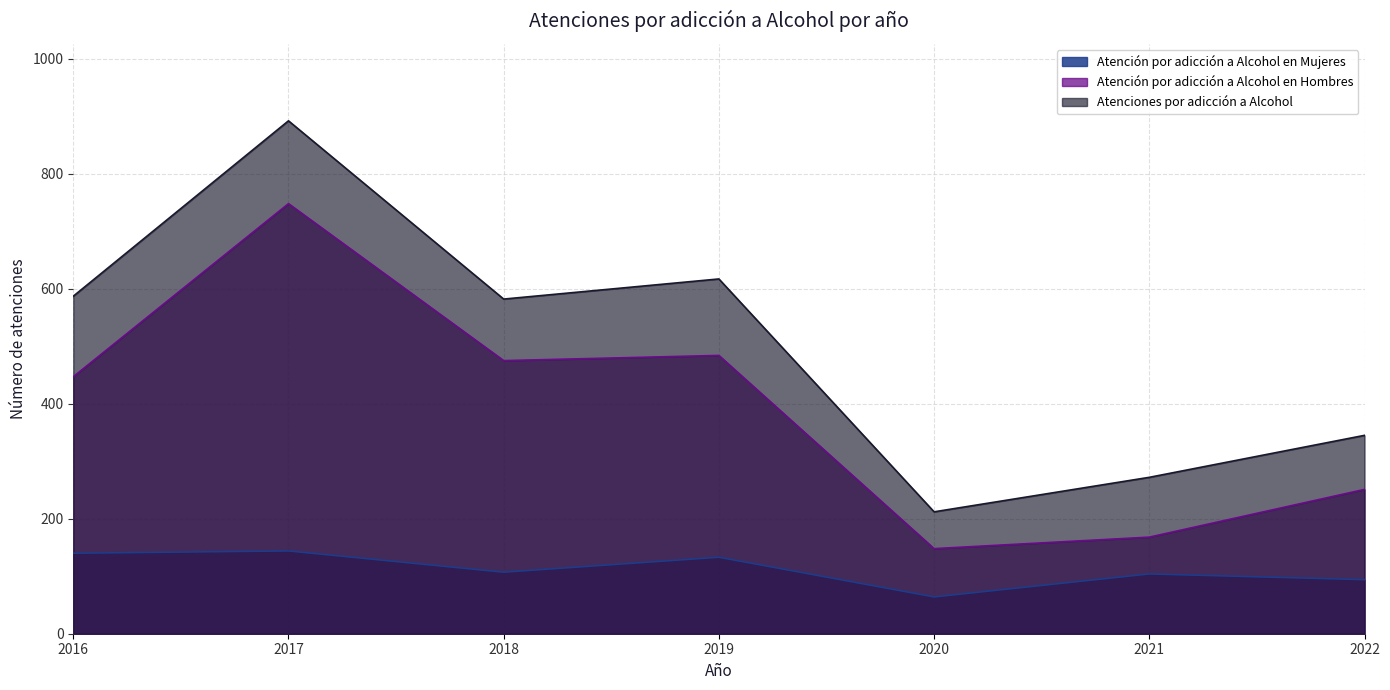

Which has a higher value, 2016 or 2017?

2017